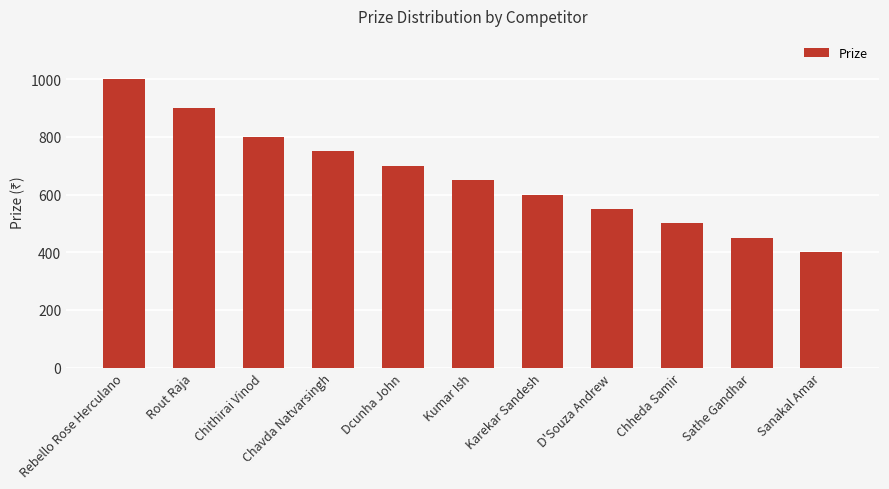

How many data points are less than 650?

5